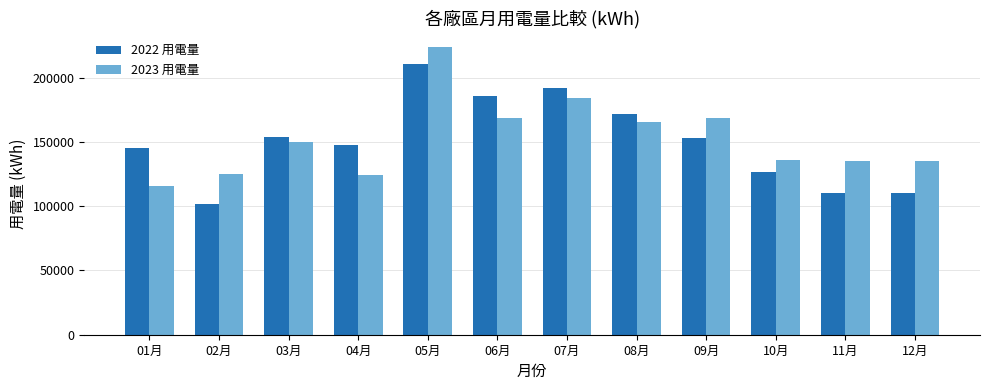

List the series in order of their peak value, highest first.

2023 用電量, 2022 用電量